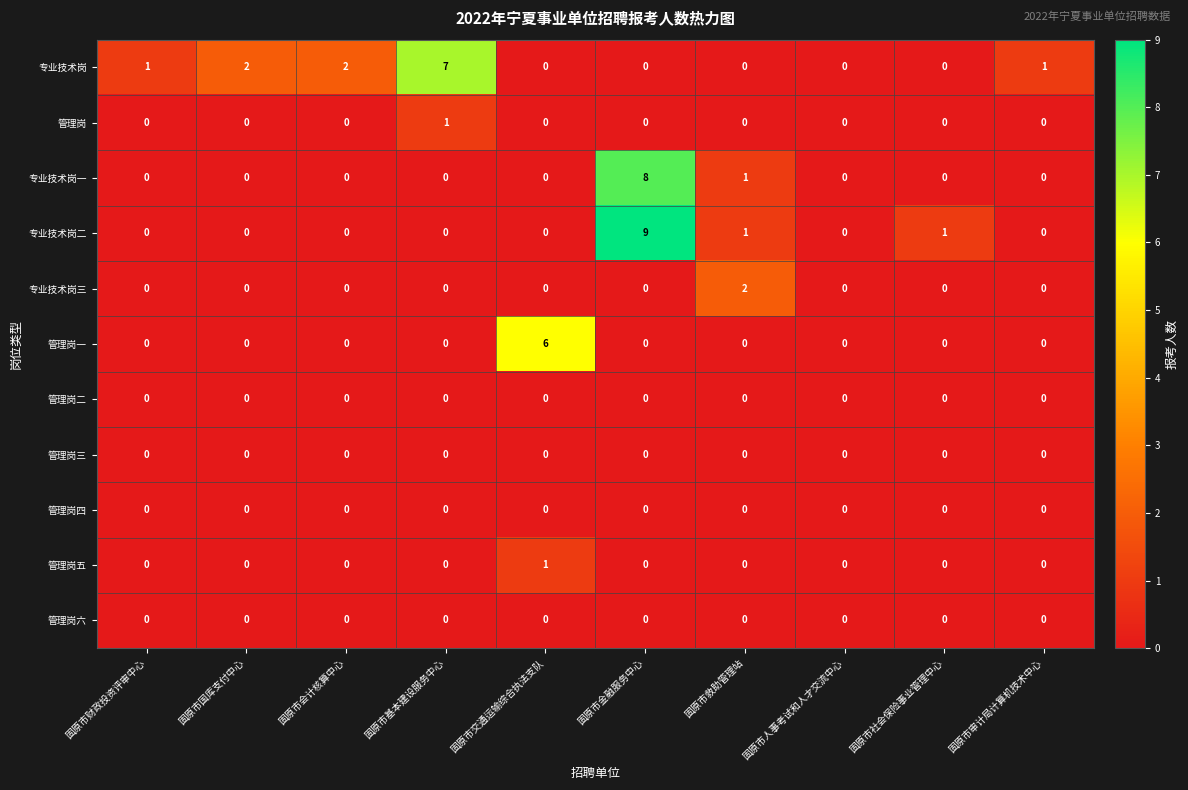

What is the maximum value shown in the chart?

9